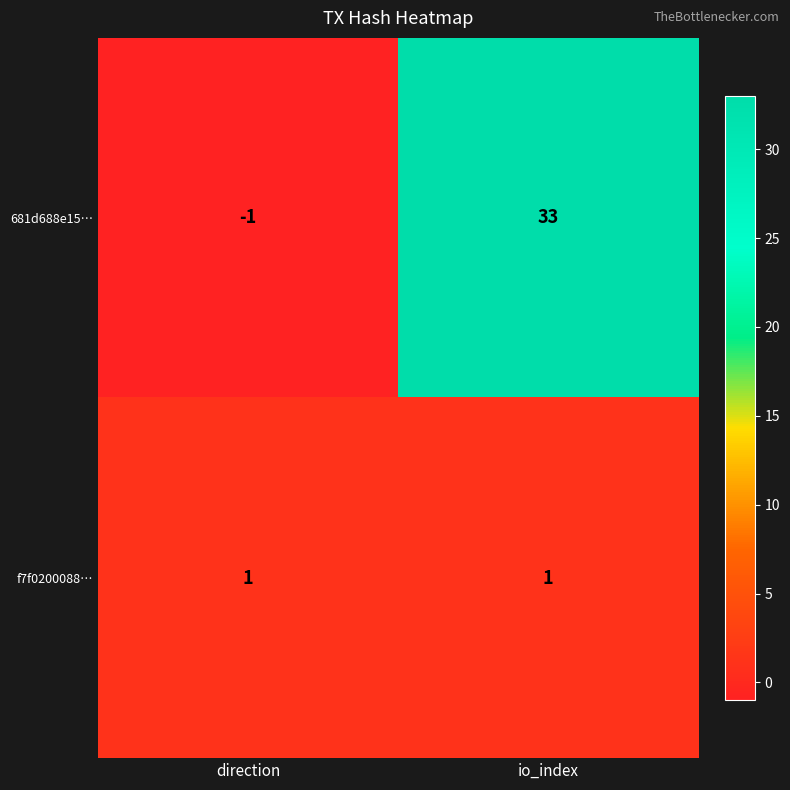

Which label corresponds to the smallest value in the chart?

direction